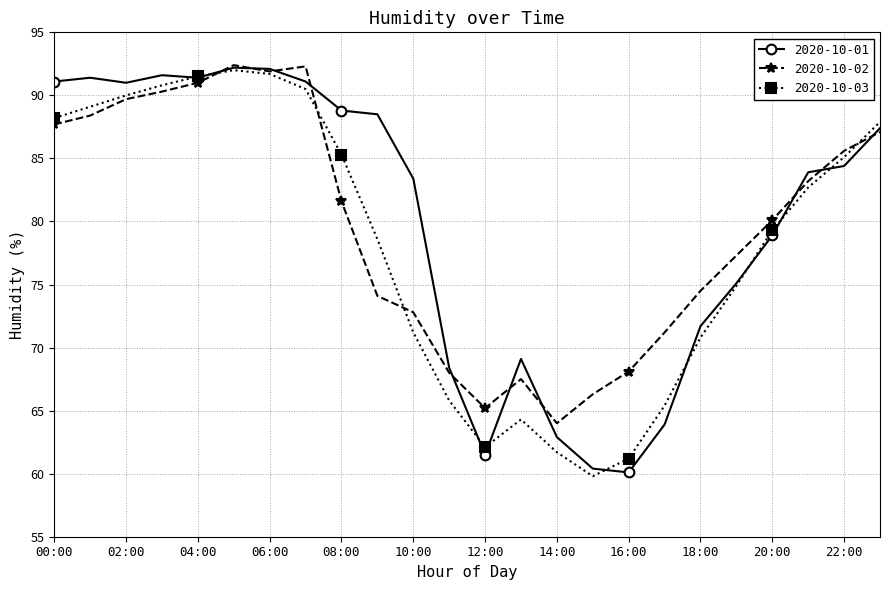

What is the lowest value of the 2020-10-01 series?

60.1